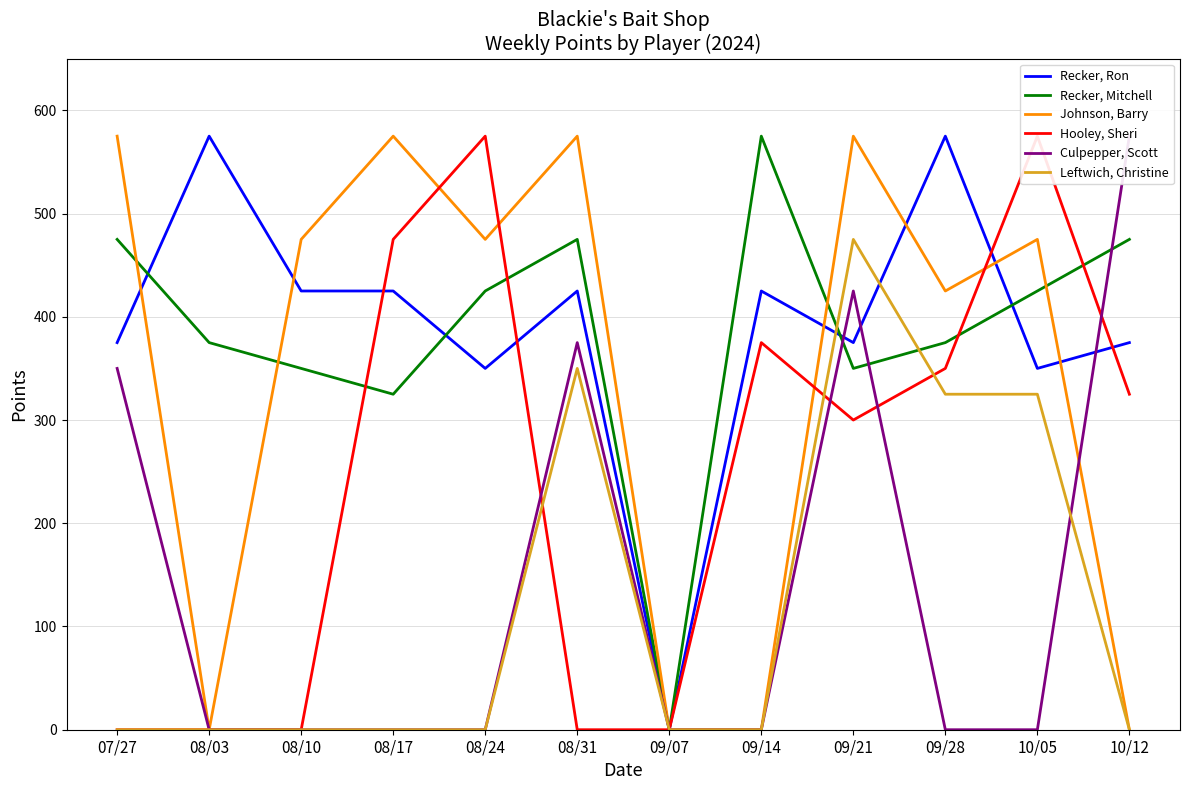

At which category is the sum across all series the highest?

09/21